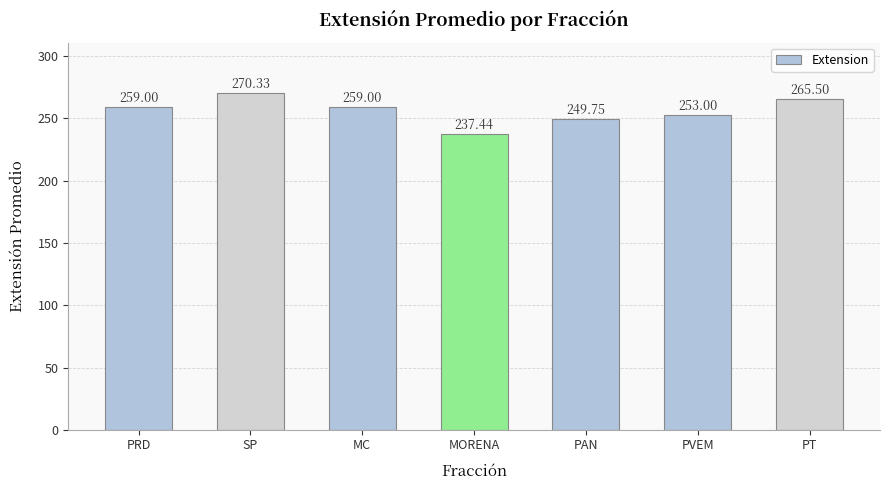

Does the chart contain any negative values?

No